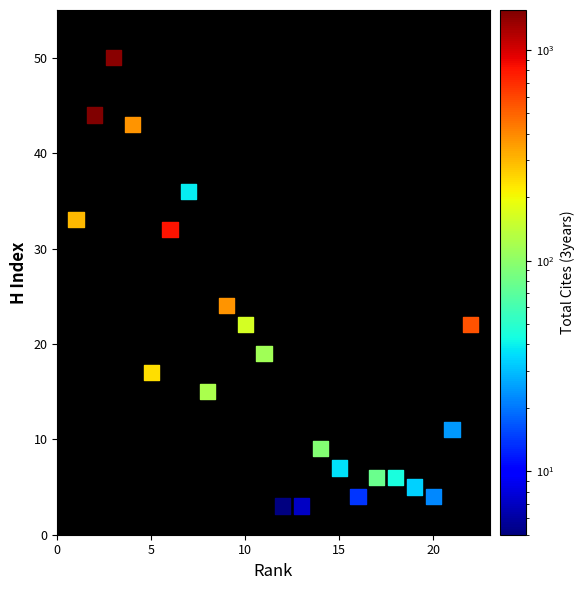

What Y value in the scatter plot is closest to 26?

24